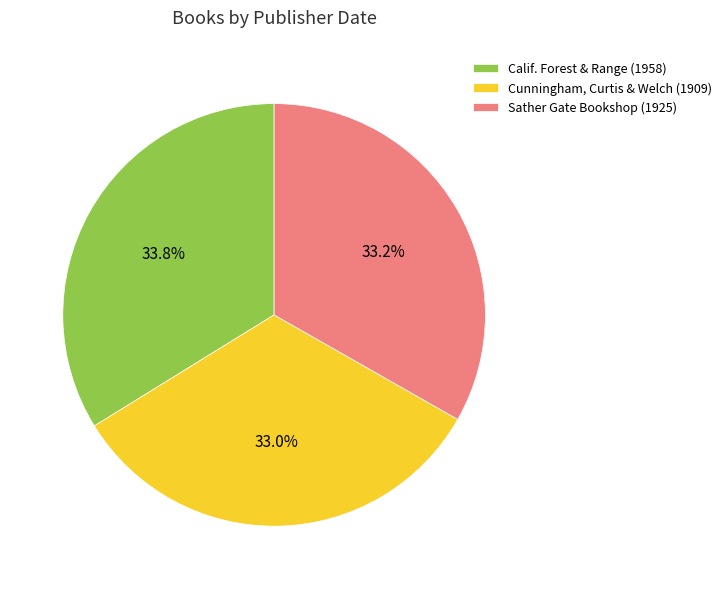

What is the ratio of the value at Cunningham, Curtis & Welch (1909) to the value at Calif. Forest & Range (1958)?

1.0